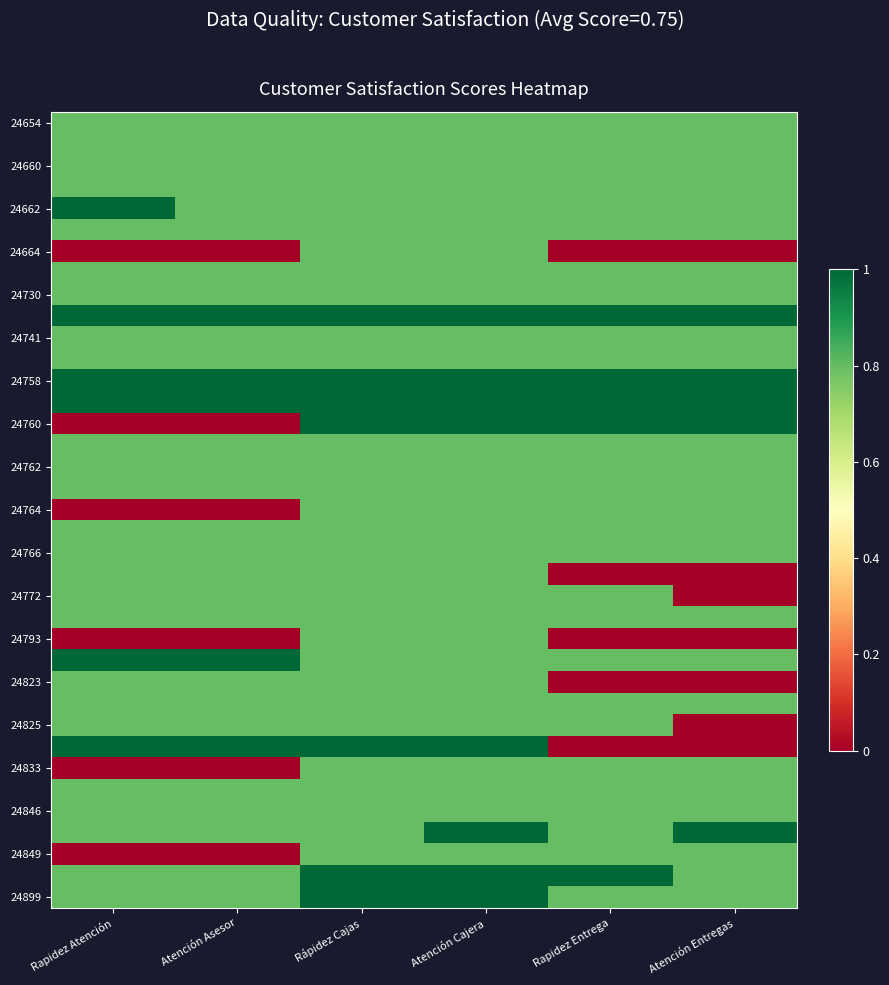

At how many categories does at least one series exceed 0?

6